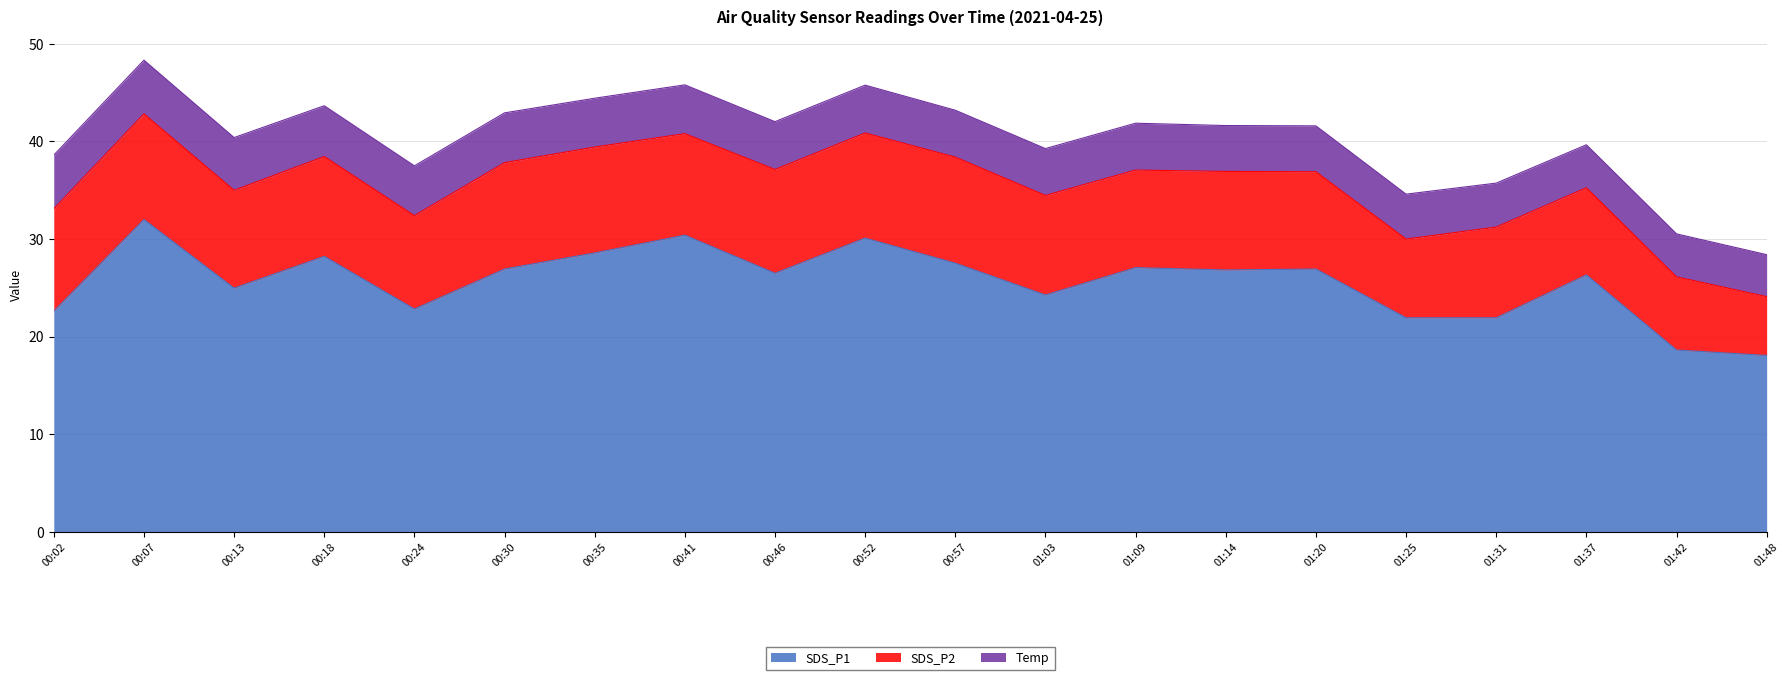

What position from the right is 01:09?

8